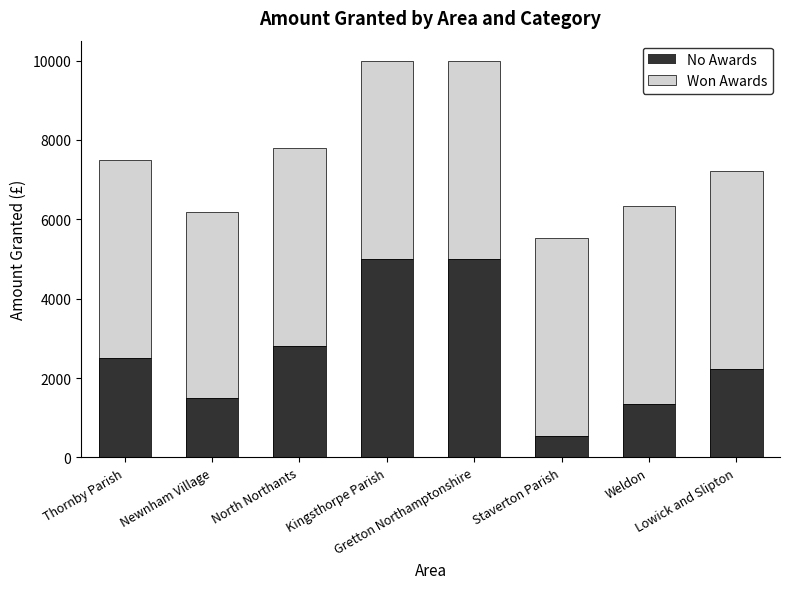

How many bars are there in each group?

2